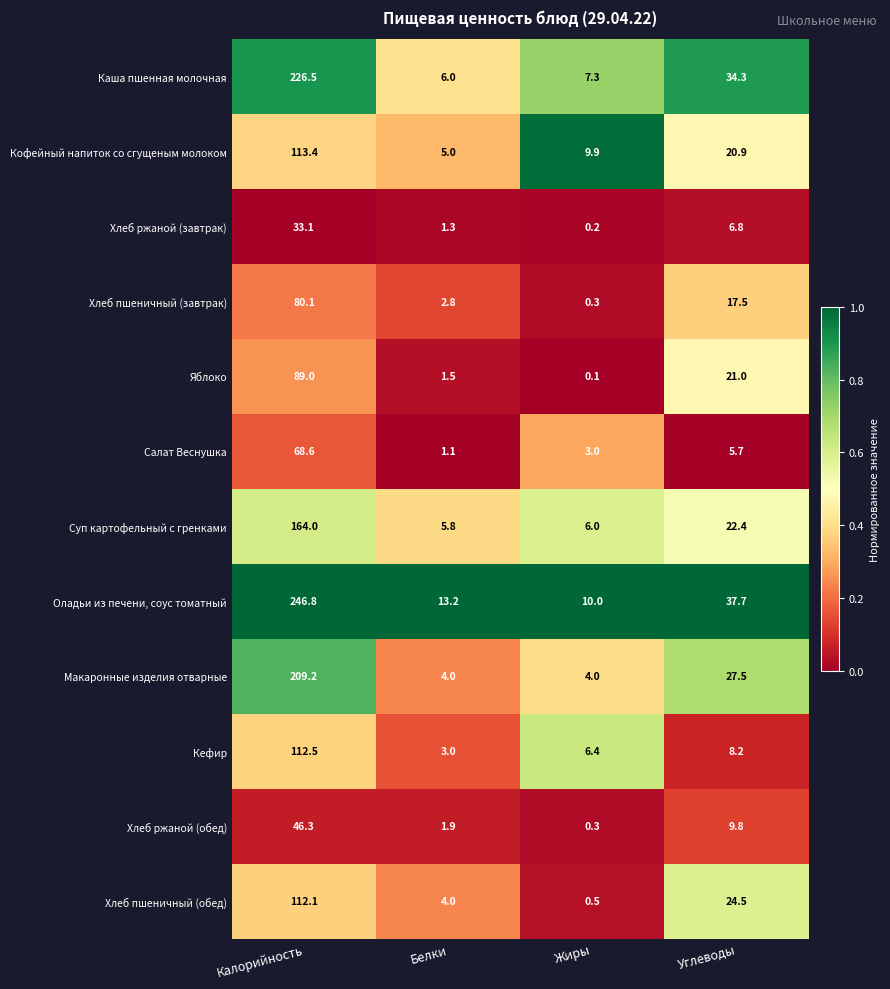

Which label corresponds to the largest value in the chart?

Калорийность